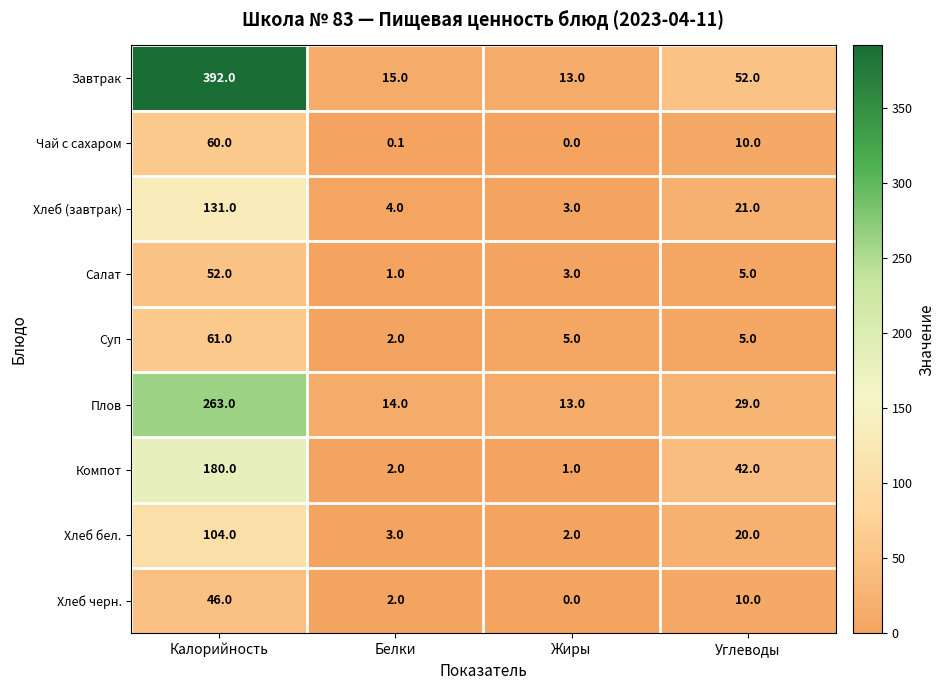

Which label corresponds to the largest value in the chart?

Калорийность